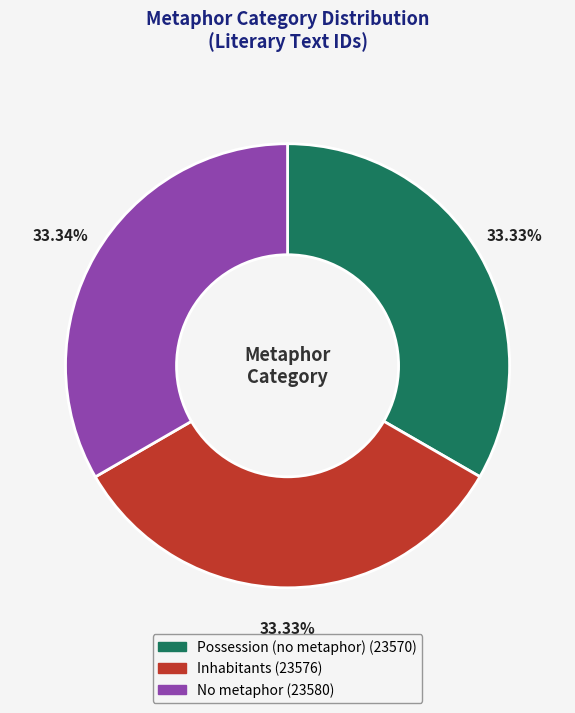

To the nearest percent, what is the combined percentage of Possession (no metaphor) and No metaphor?

67%